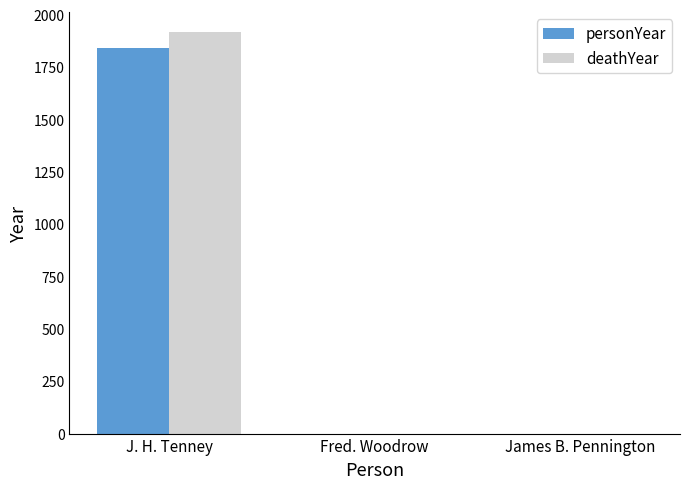

Reading right to left, transcribe all the data shown in this chart.

personYear: 0	0	1840
deathYear: 0	0	1918